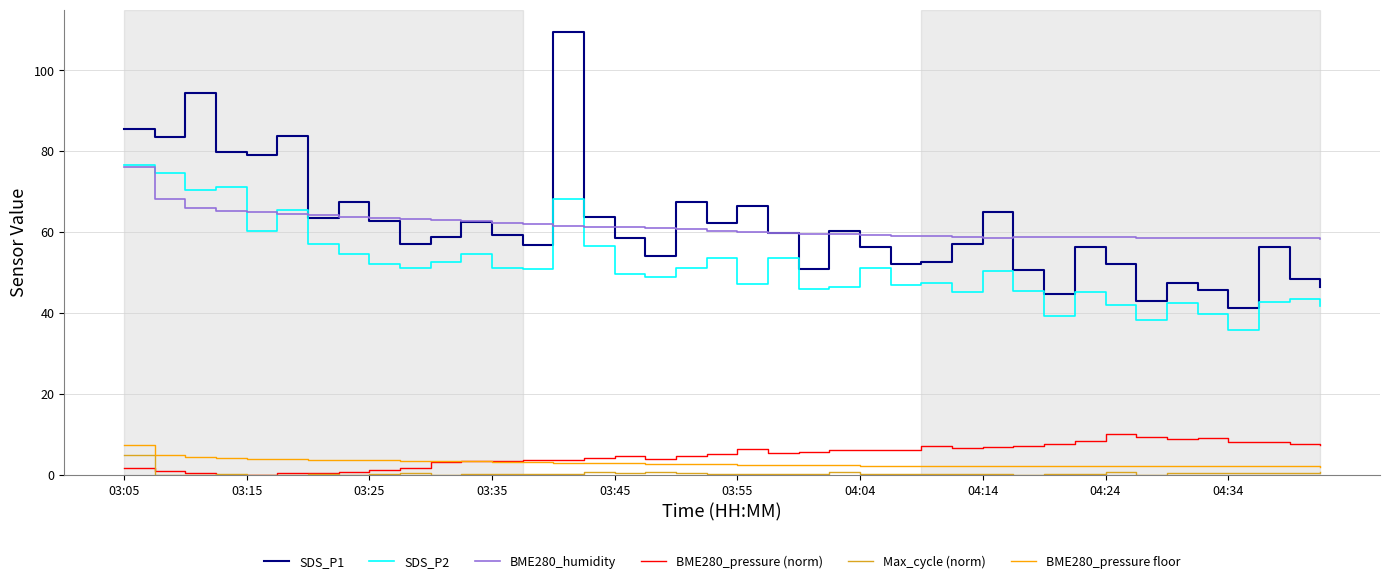

What is the sum of all BME280_pressure floor values?

115.9